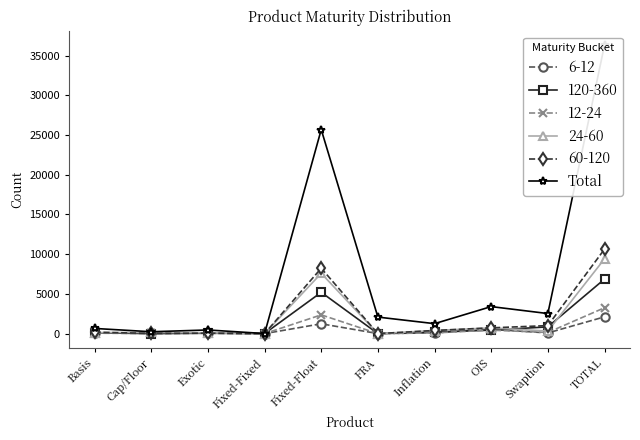

Does the chart have visible grid lines?

No